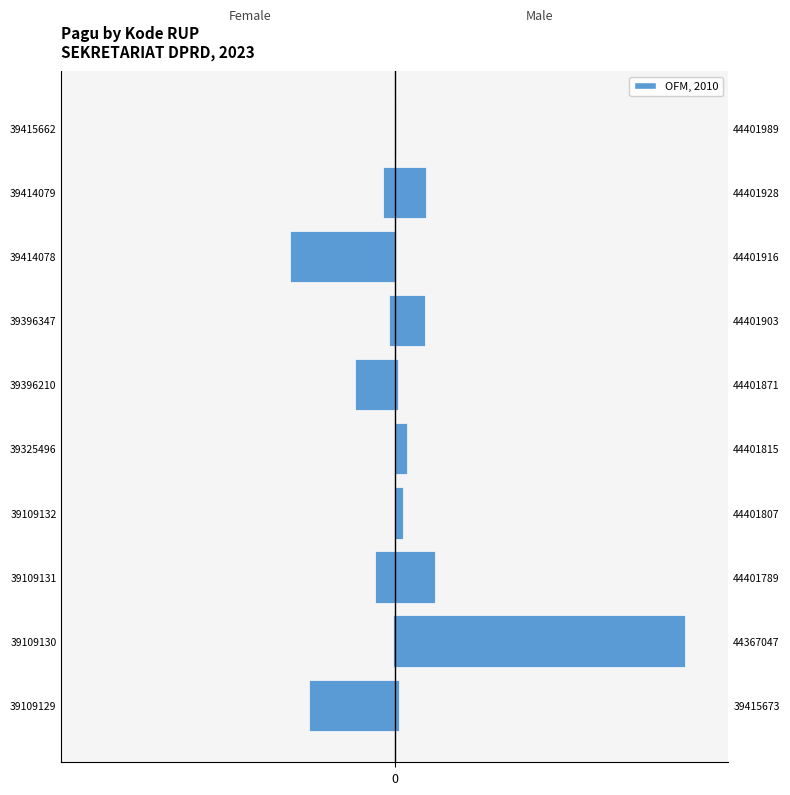

Rank the categories by value from highest to lowest.

39415662, 39325496, 39109132, 39109130, 39396347, 39414079, 39109131, 39396210, 39109129, 39414078